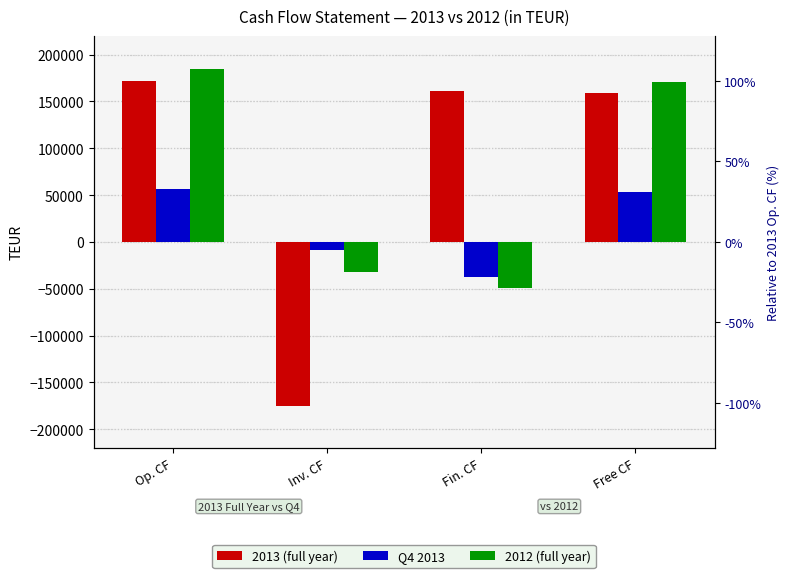

Rank the series by their average value, from highest to lowest.

2013 (full year), 2012 (full year), Q4 2013